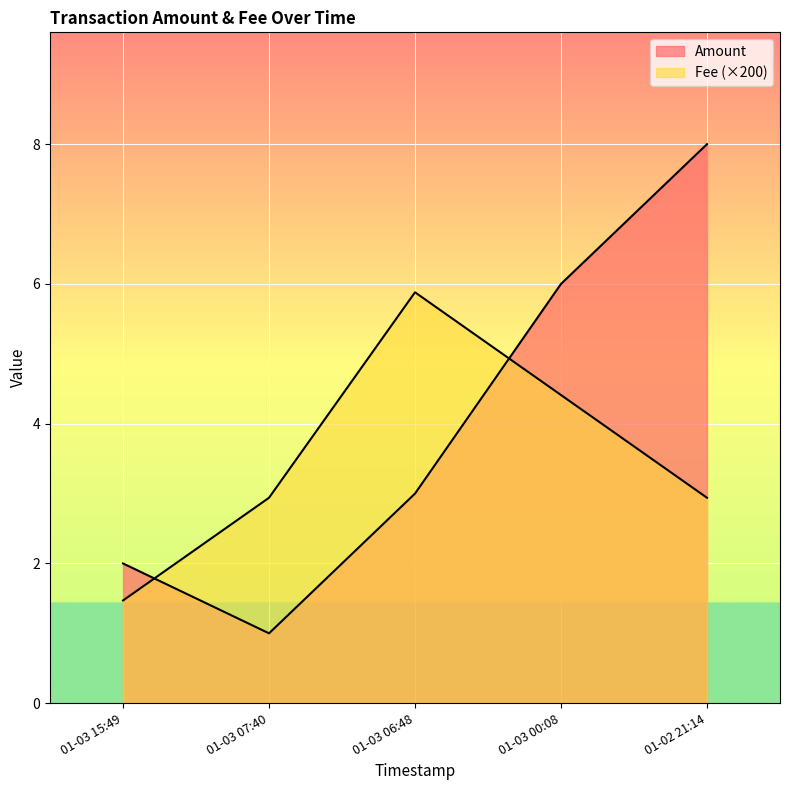

The value of Fee at 01-03 15:49 is 0.4. True or false?

False